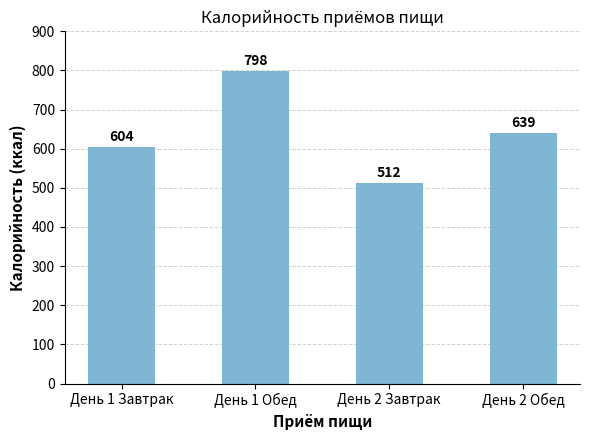

True or false: the data shows 1223 at День 1 Обед.

False